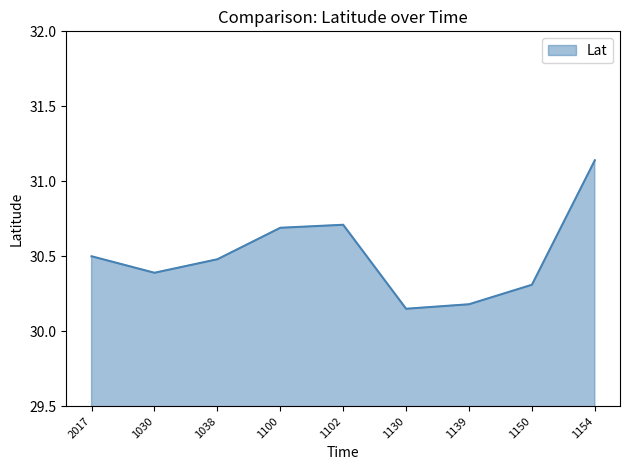

True or false: there are more than 0 points higher than both neighbors.

True